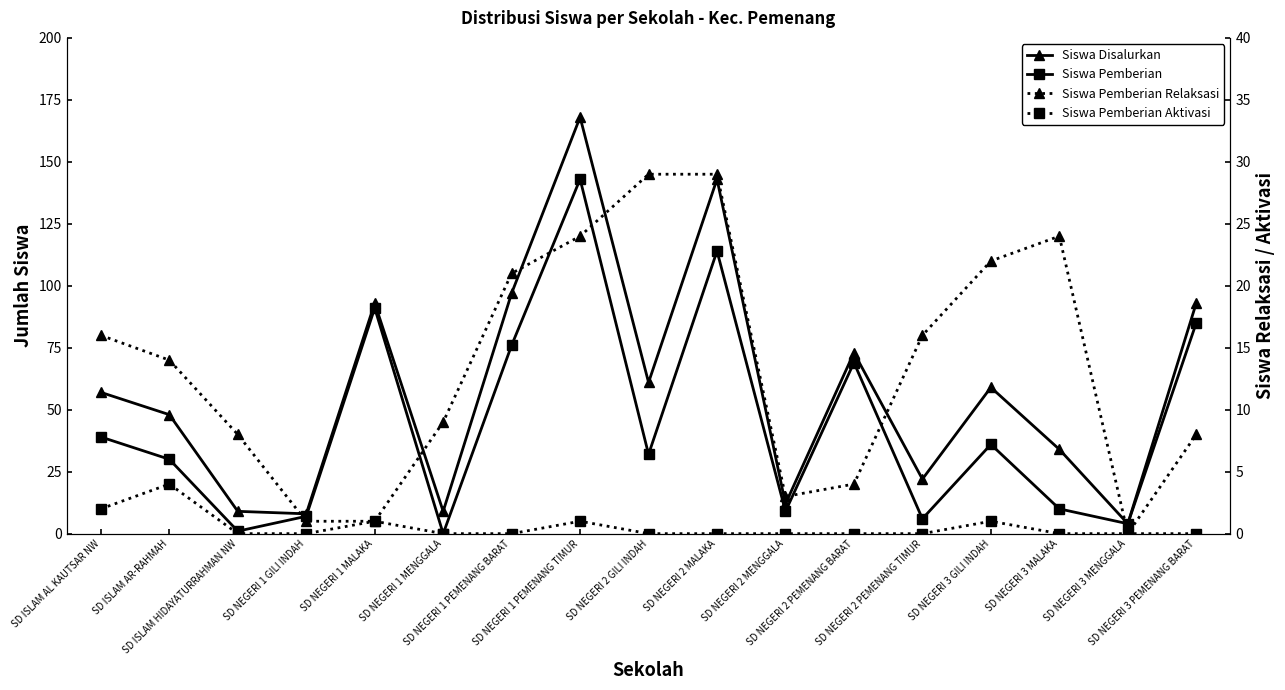

Which series has the largest total across all categories?

Siswa Disalurkan